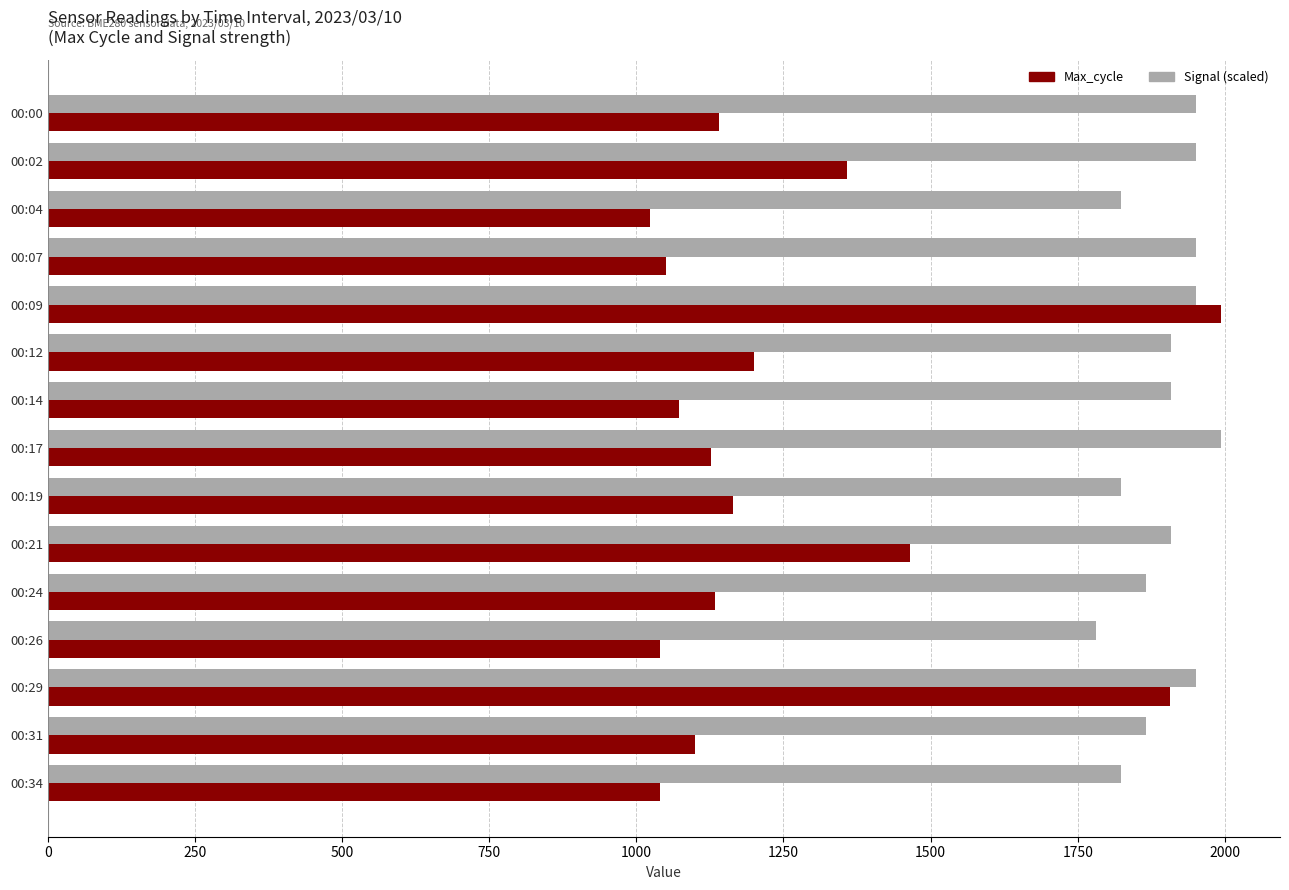

At 00:00, list the series in order from largest to smallest.

Signal (scaled), Max_cycle